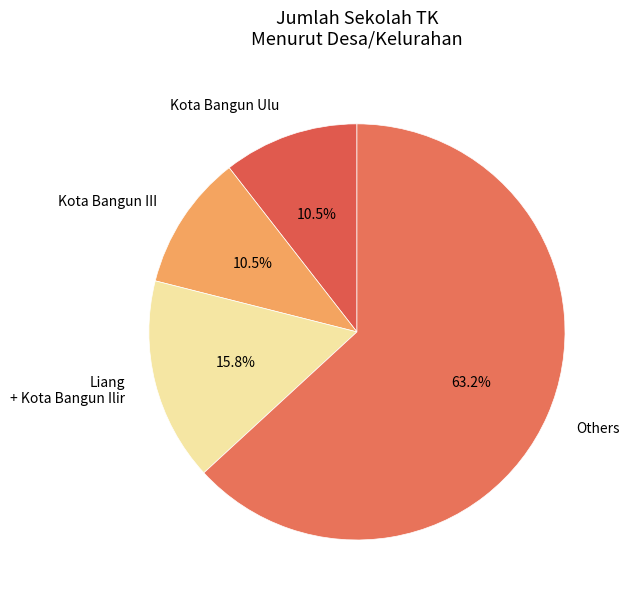

To the nearest percent, what is the average slice percentage?

25%